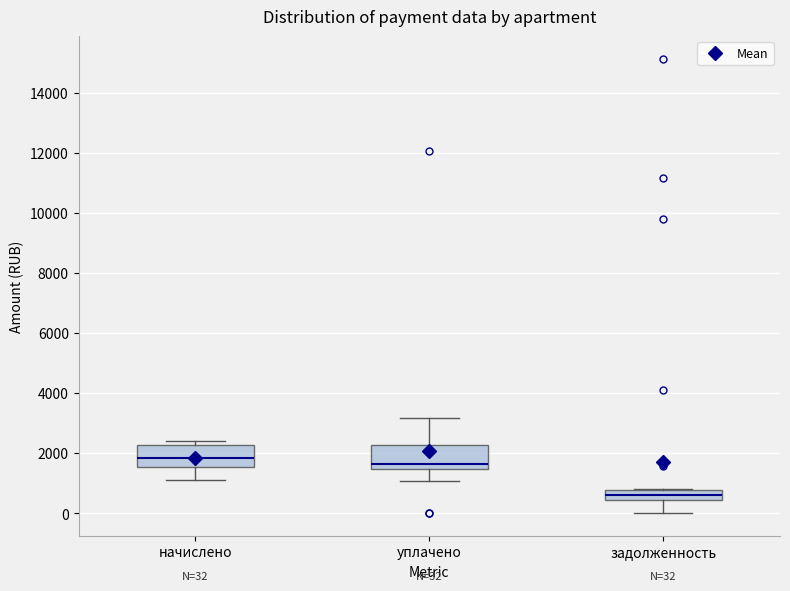

Which box's median line is the highest?

начислено